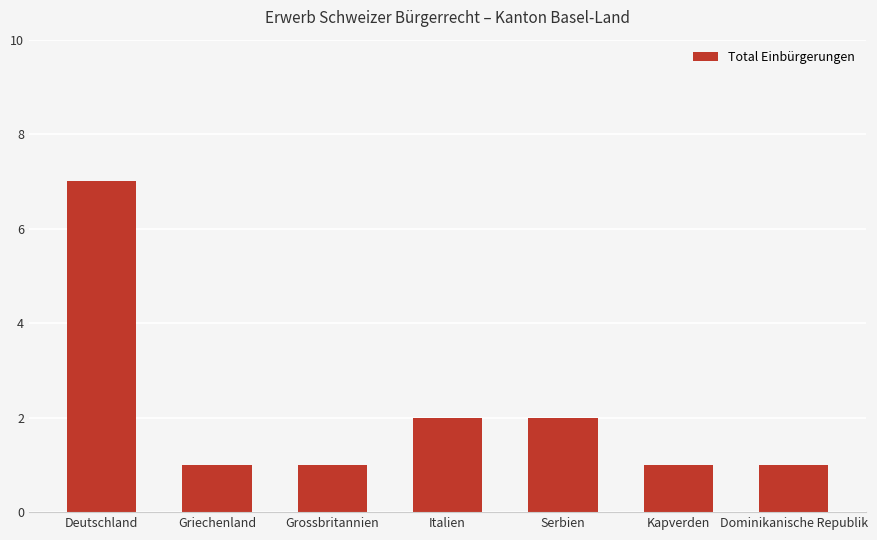

Does the chart contain any negative values?

No